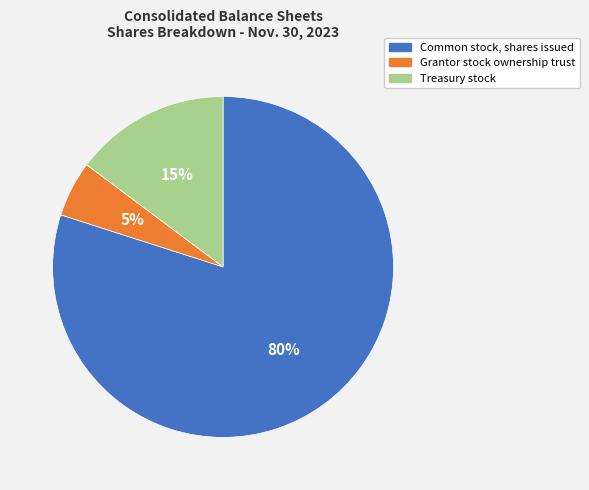

To the nearest percent, what is the difference between the Common stock, shares issued and Grantor stock ownership trust slice percentages?

75%